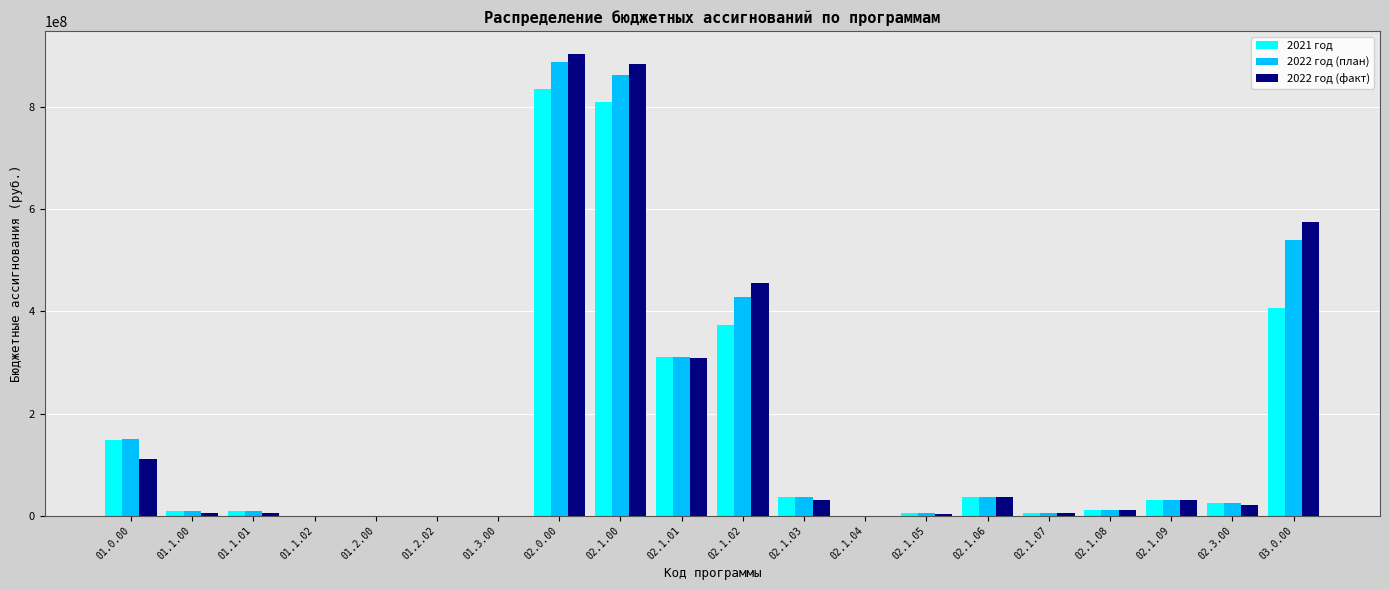

Which series changed the most between 01.2.02 and 02.0.00?

2022 год (факт)